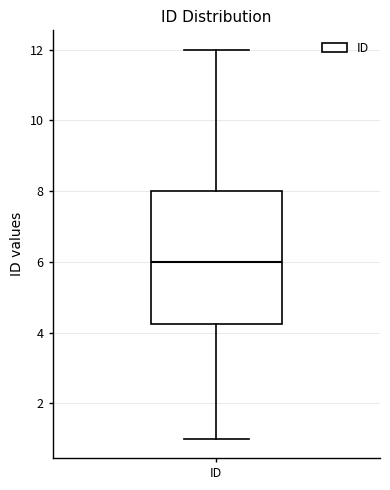

Transcribe this box plot: give where the median line is, the range the box spans, and where the two whiskers end, as read against the y-axis. The values are not printed on the chart, so give them approximately, as read against the axis.

median 6.0, box 4.2 to 8.0, whiskers 1.0 to 12.0